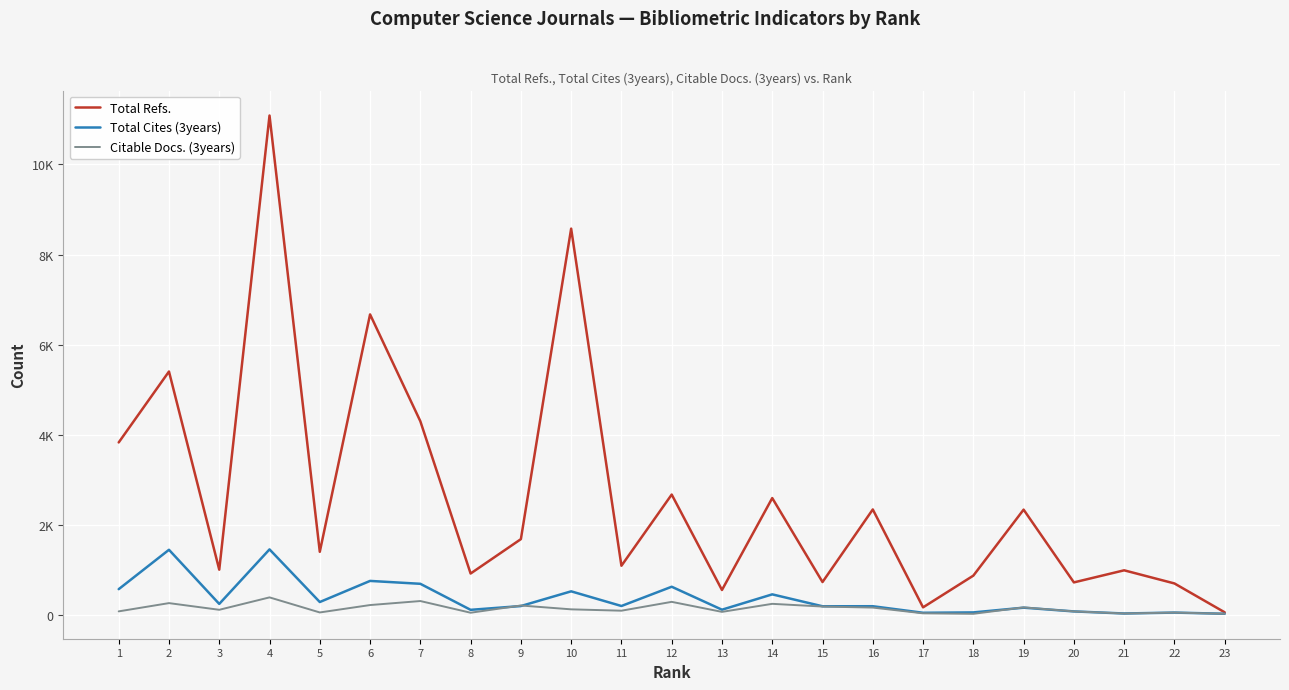

Which series has the widest spread of values?

Total Refs.